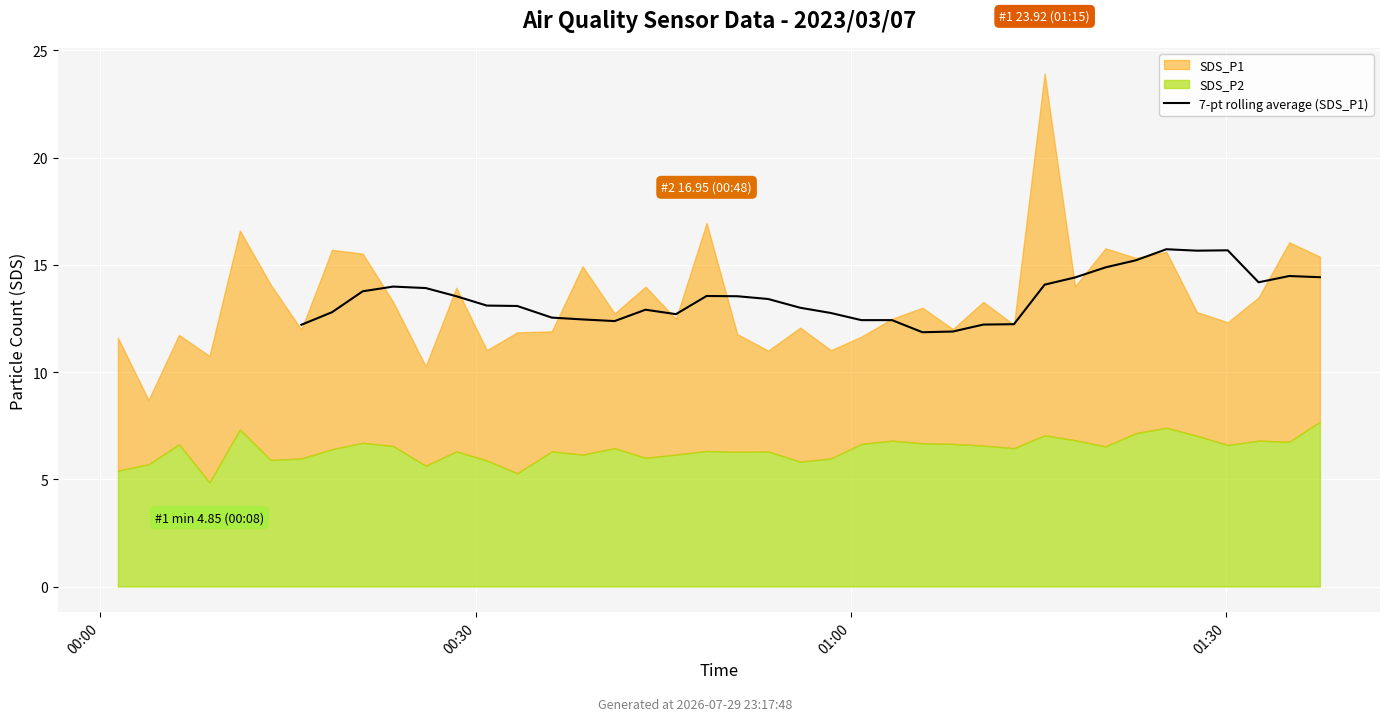

What is the change in value from 9 to 21?

-0.6